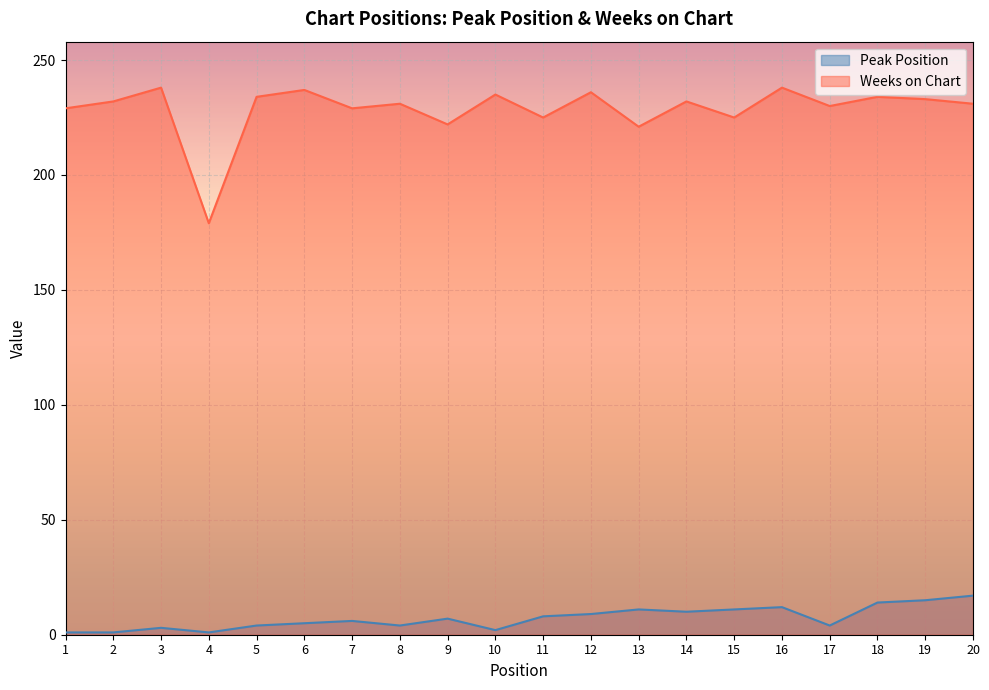

How many values in the Peak Position series exceed 7?

9